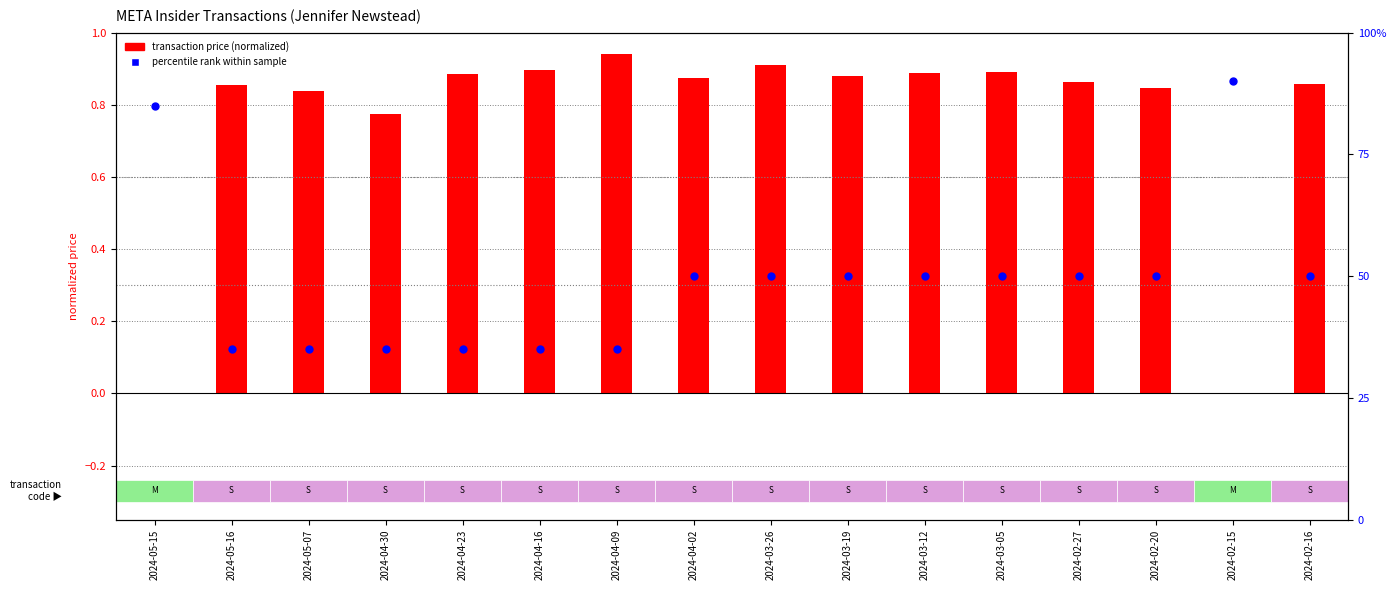

At how many categories does at least one series exceed 30?

16